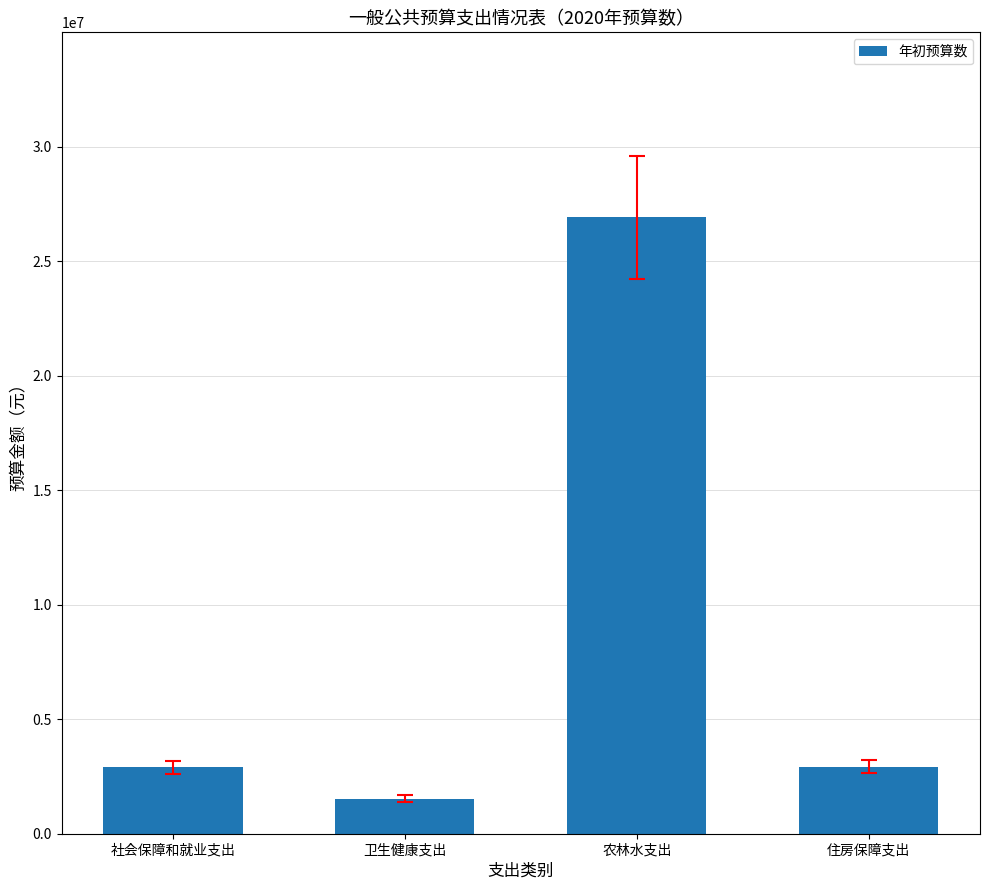

What is the value of the 3rd bar from the left?

26919426.4